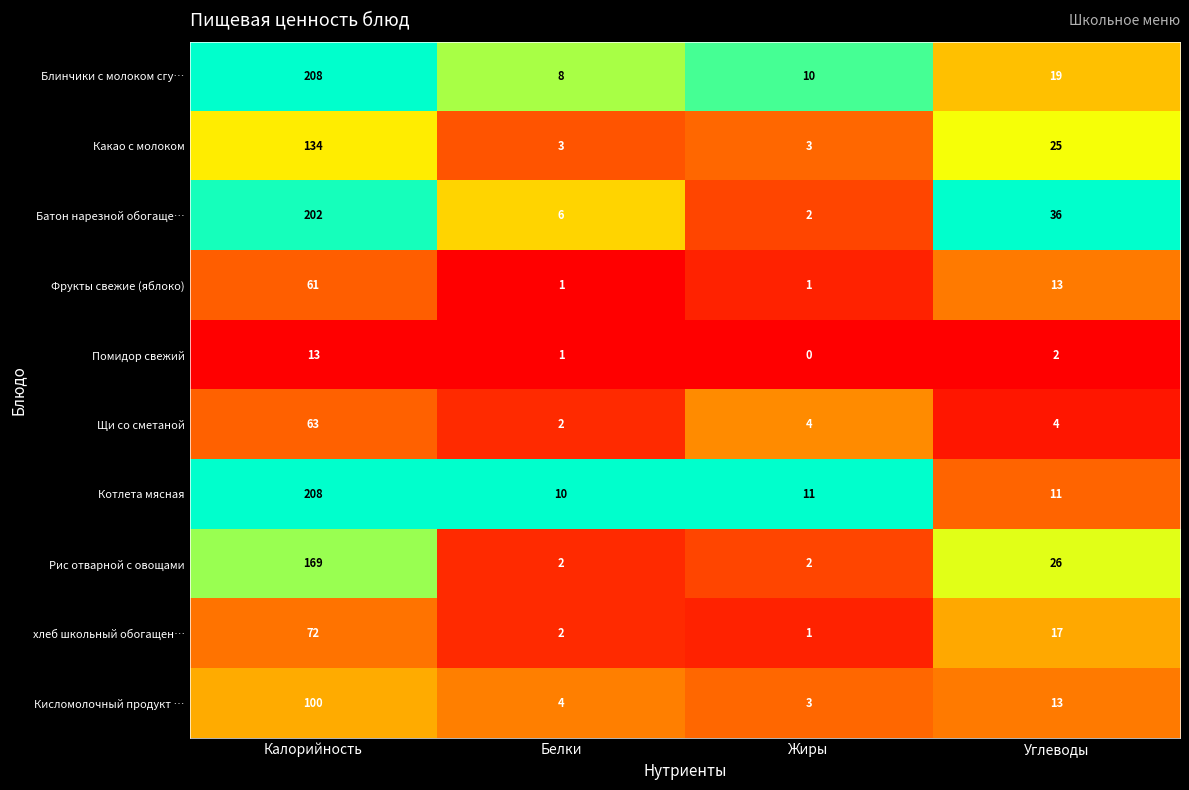

The value of Кисломолочный продукт … at Жиры is 1. True or false?

False